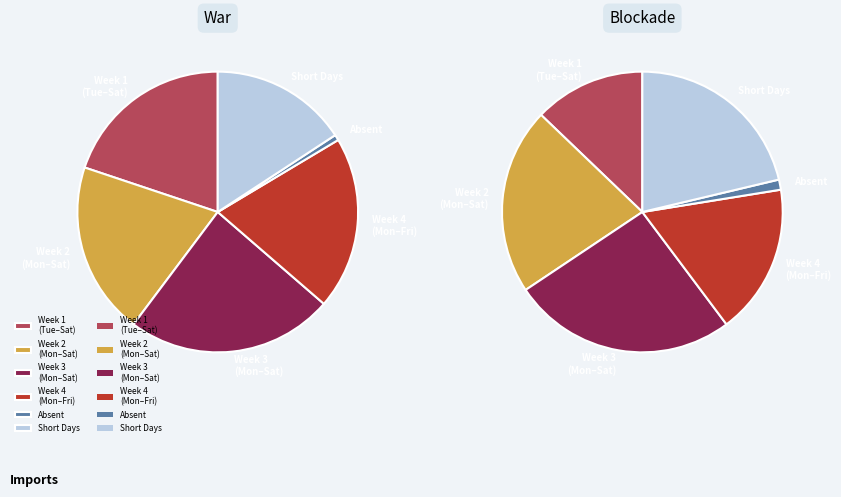

Which series has the largest range (max minus min)?

War